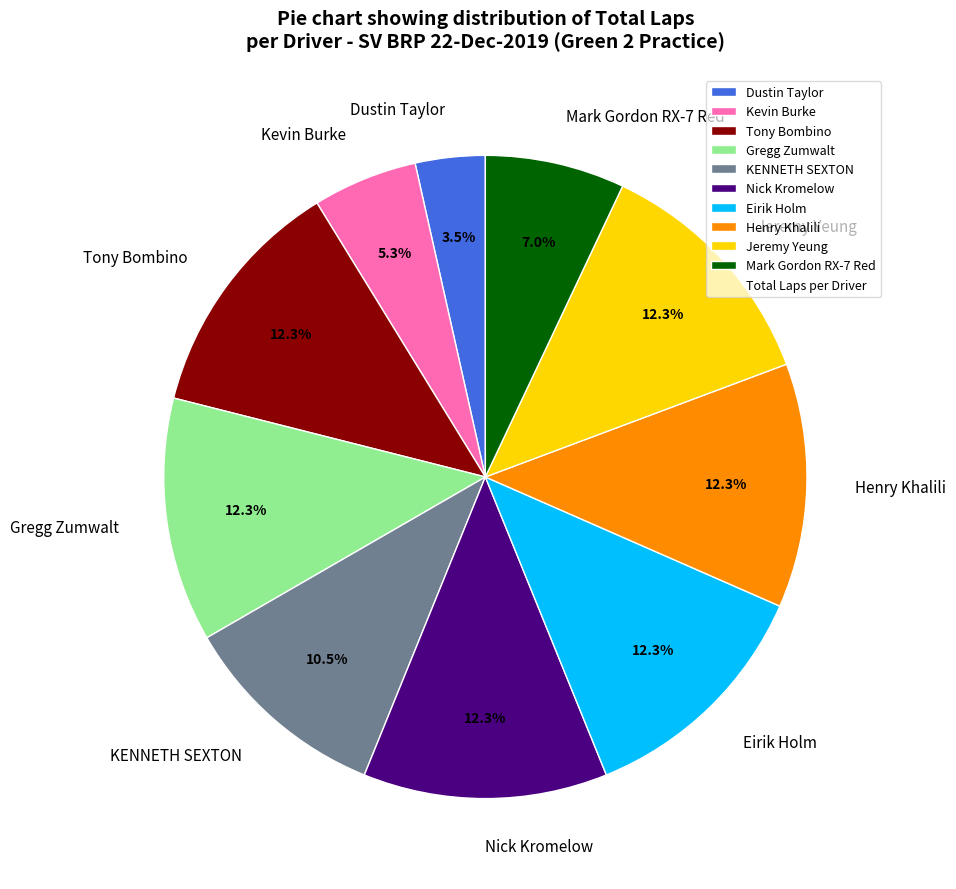

To the nearest percent, what is the combined percentage of Mark Gordon RX-7 Red and Henry Khalili?

19%